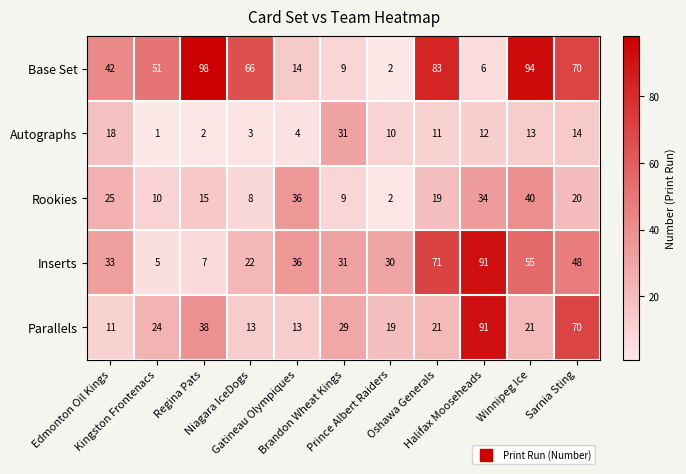

Which series changed the most between Oshawa Generals and Winnipeg Ice?

Rookies